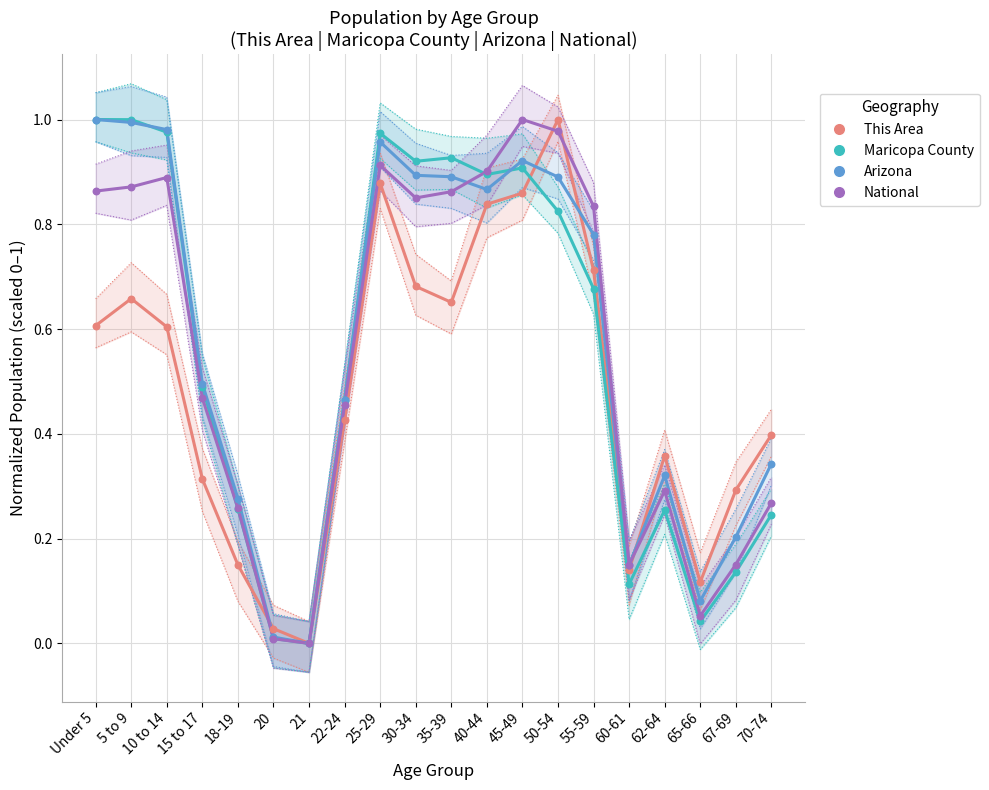

Which series reaches the maximum Y coordinate?

This Area